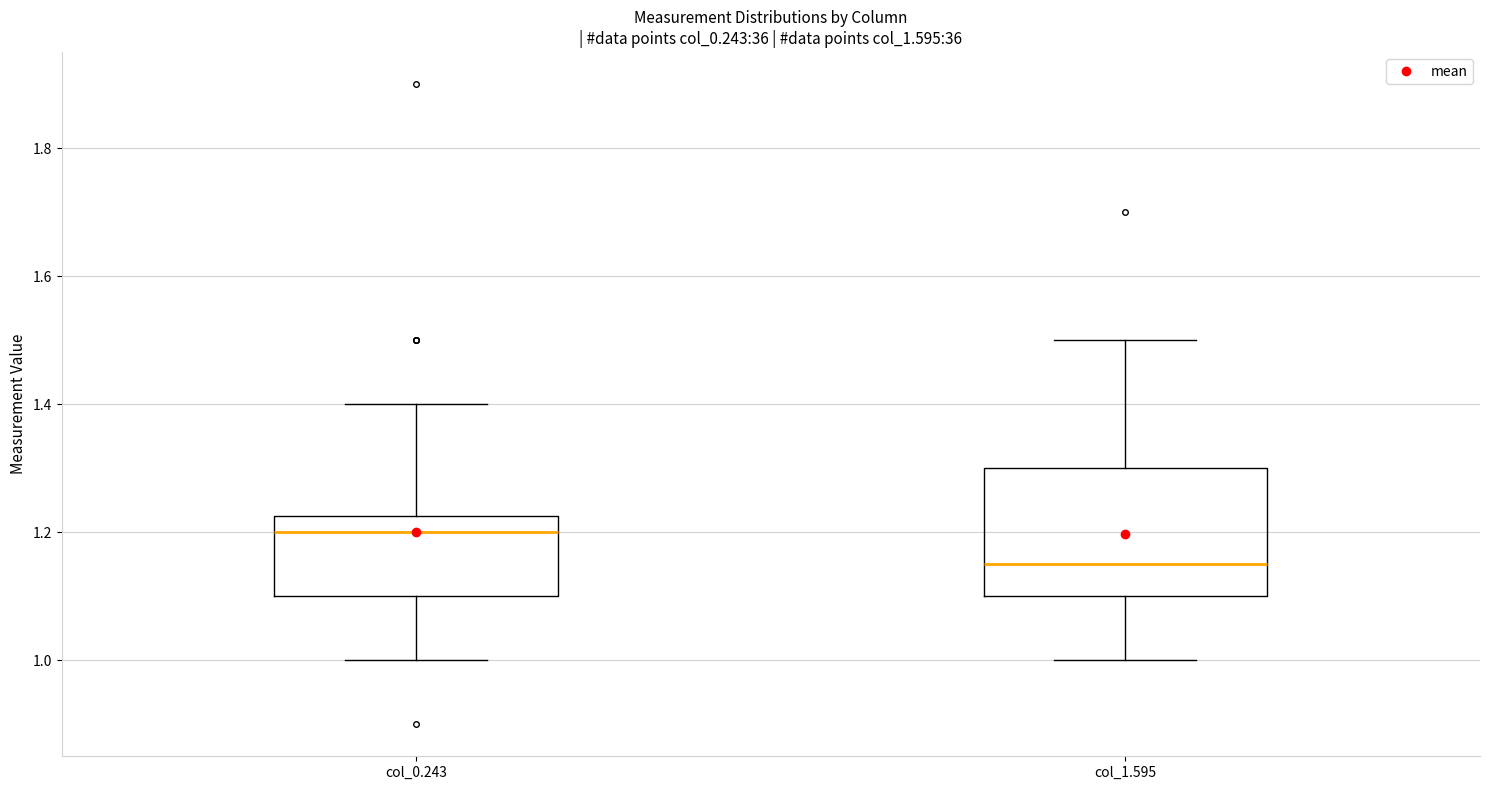

Where does the median line of the box for col_1.595 sit on the y-axis? The values are not printed on the chart, so give them approximately, as read against the axis.

1.16